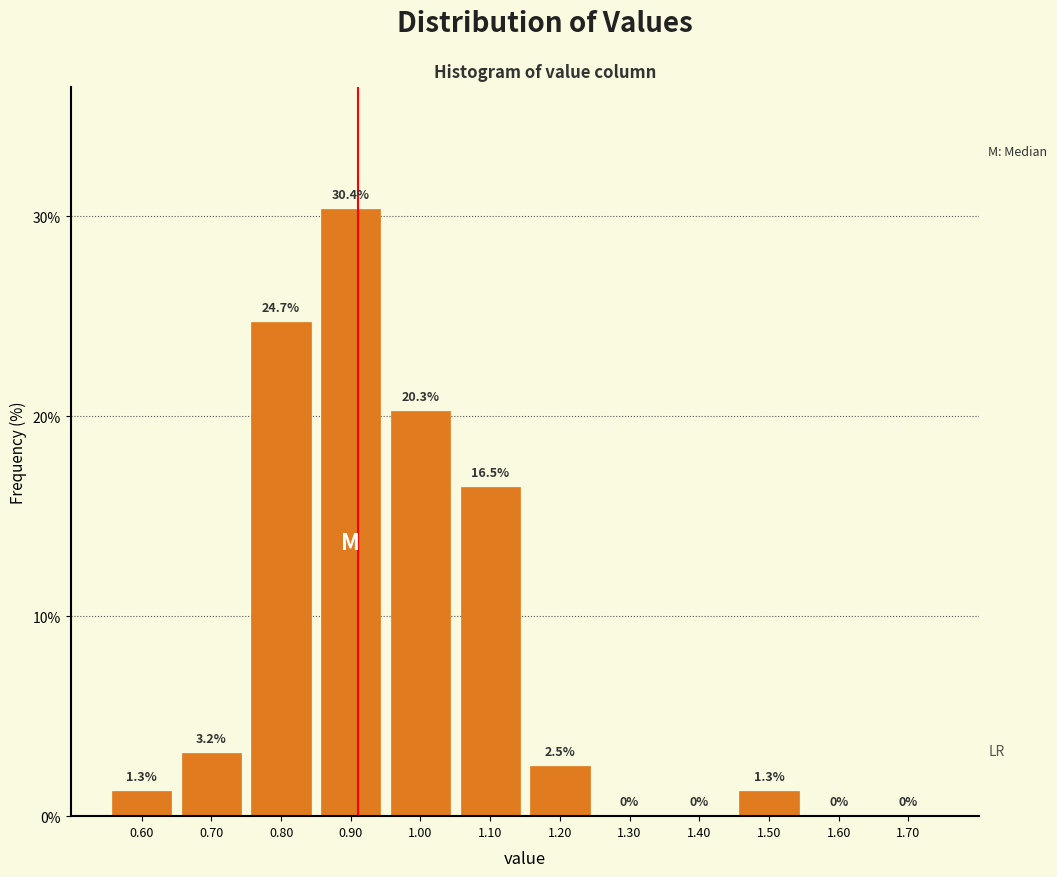

Reading left to right, list every bar in this chart as the range it spans on the x-axis followed by its height.

0.55 to 0.65: 1.3
0.65 to 0.75: 3.2
0.75 to 0.85: 24.7
0.85 to 0.95: 30.4
0.95 to 1.05: 20.3
1.05 to 1.15: 16.5
1.15 to 1.25: 2.5
1.25 to 1.35: 0.0
1.35 to 1.45: 0.0
1.45 to 1.55: 1.3
1.55 to 1.65: 0.0
1.65 to 1.75: 0.0